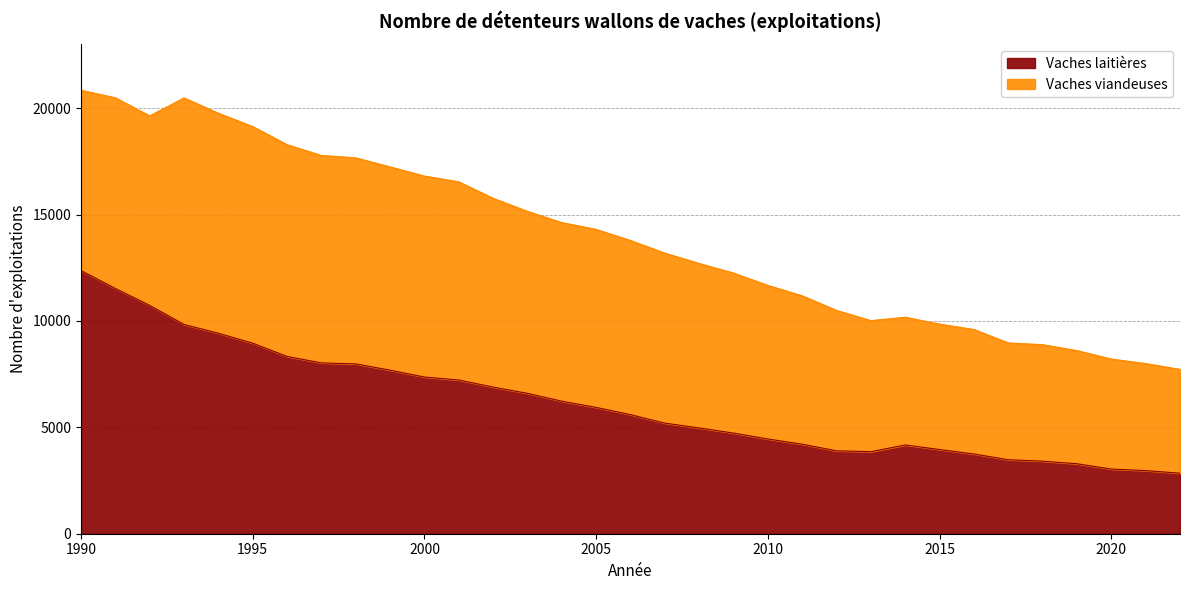

What is the approximate value at 2019, to the nearest 50?

3300